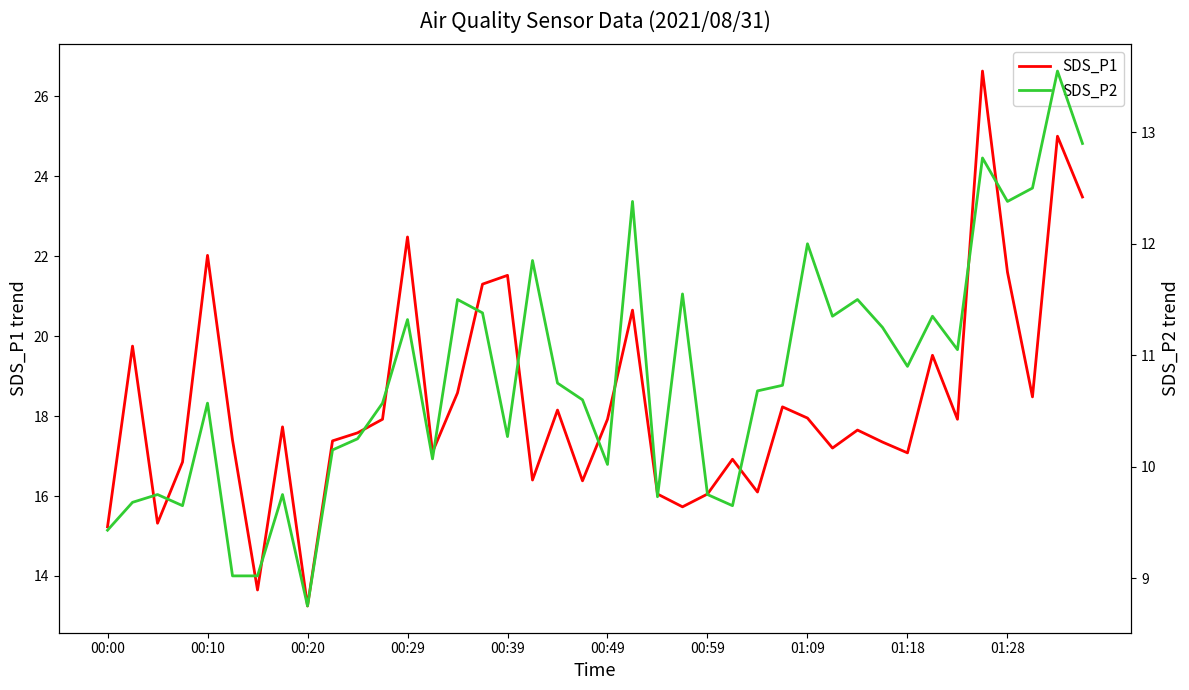

Rank the series at 30 from highest to lowest value.

SDS_P1, SDS_P2